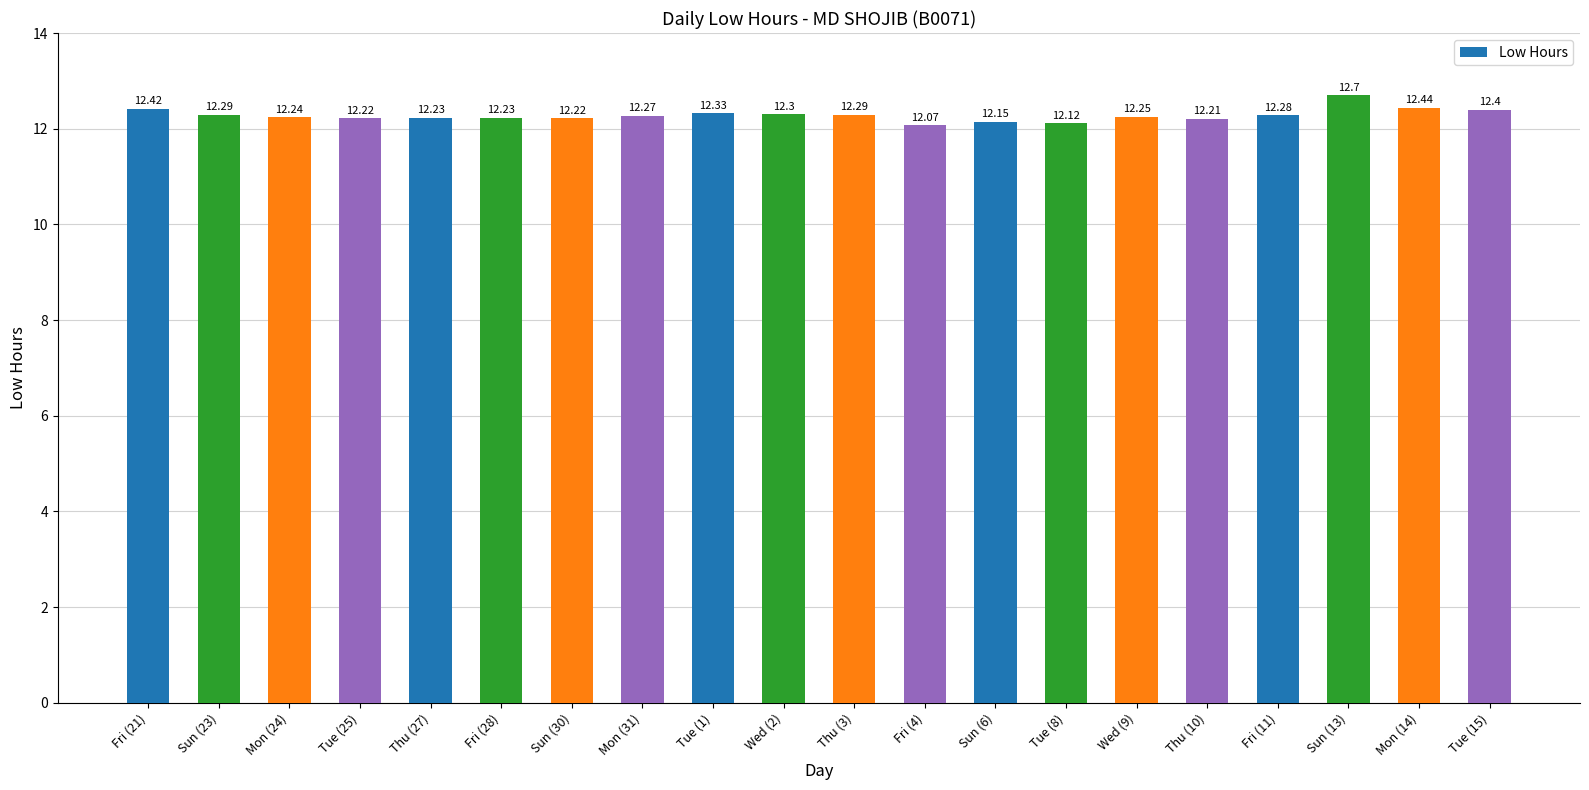

What is the ratio of the value at Wed (2) to the value at Fri (11)?

1.0